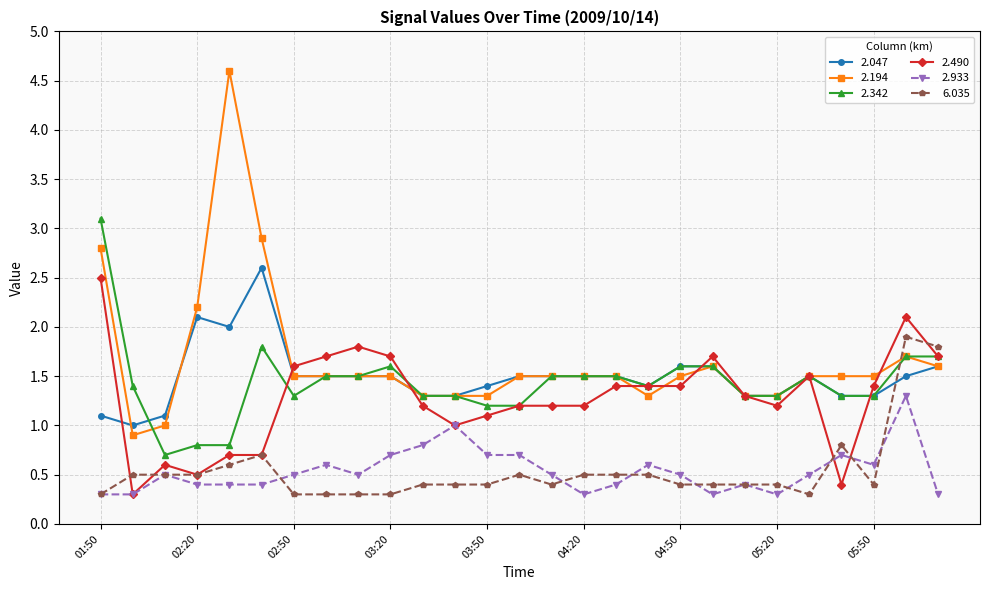

How many distinct data groups are displayed?

6